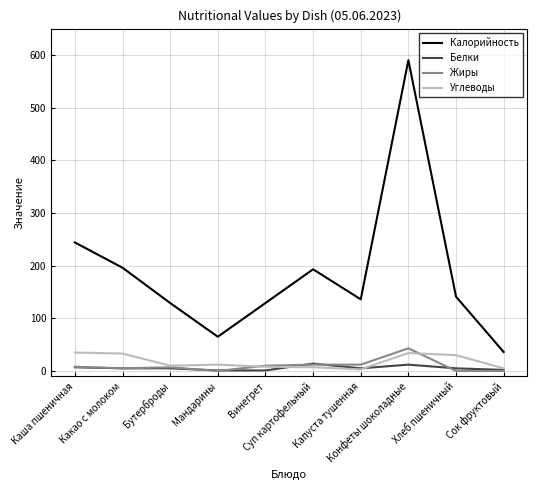

What is the total value across all series at Бутерброды?

151